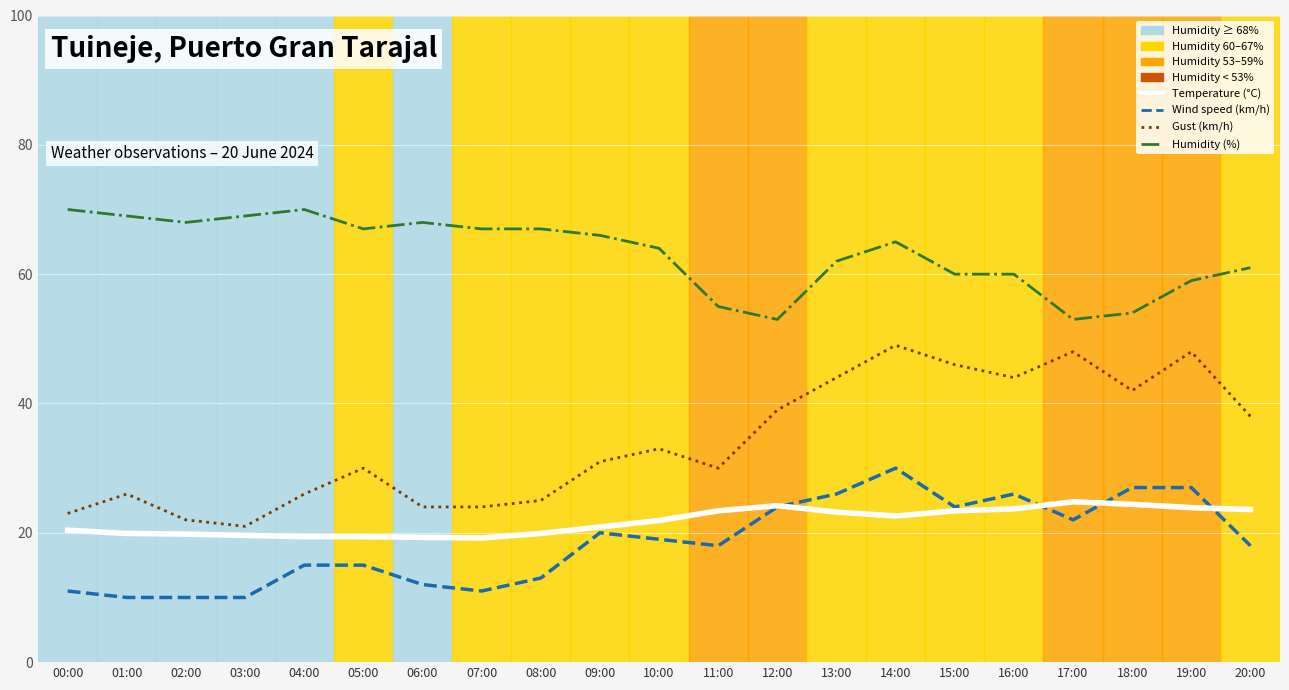

The Temperature (C) series shows 36.7 at 12:00. True or false?

False